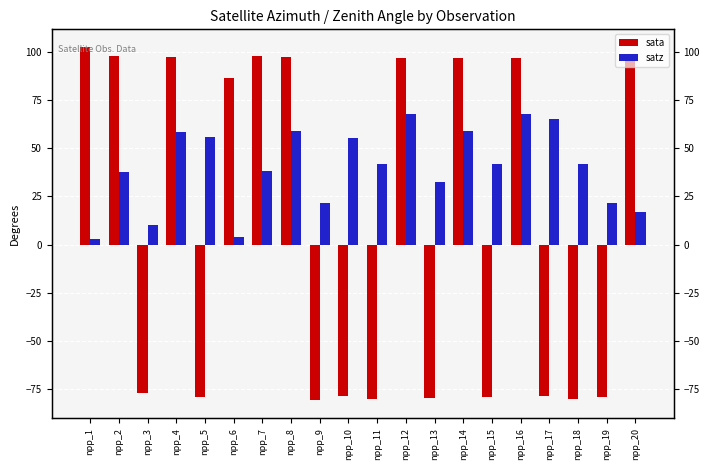

Reading left to right, list all the values displayed in this chart.

sata: 102.7	98.2	-77.3	97.4	-79.5	86.5	98.0	97.5	-81.1	-79.0	-80.3	96.9	-79.6	97.1	-79.2	96.9	-78.9	-80.2	-79.2	97.2
satz: 2.8	37.7	10.3	58.7	55.7	3.9	38.3	59.0	21.7	55.6	41.9	67.7	32.7	59.0	41.9	67.7	65.2	41.9	21.8	17.0